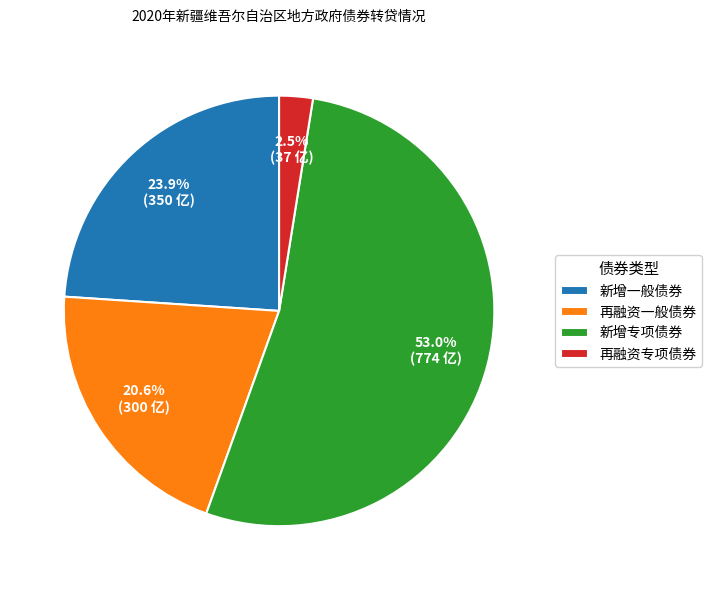

Count the number of slices in the pie.

4